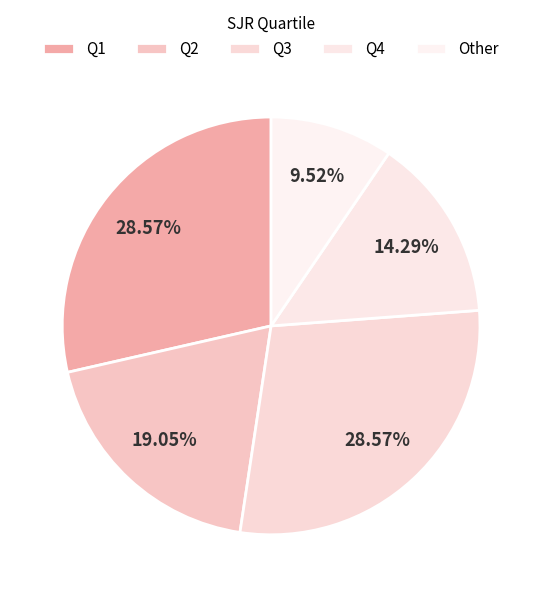

What percentage is the Other slice, to the nearest percent?

10%